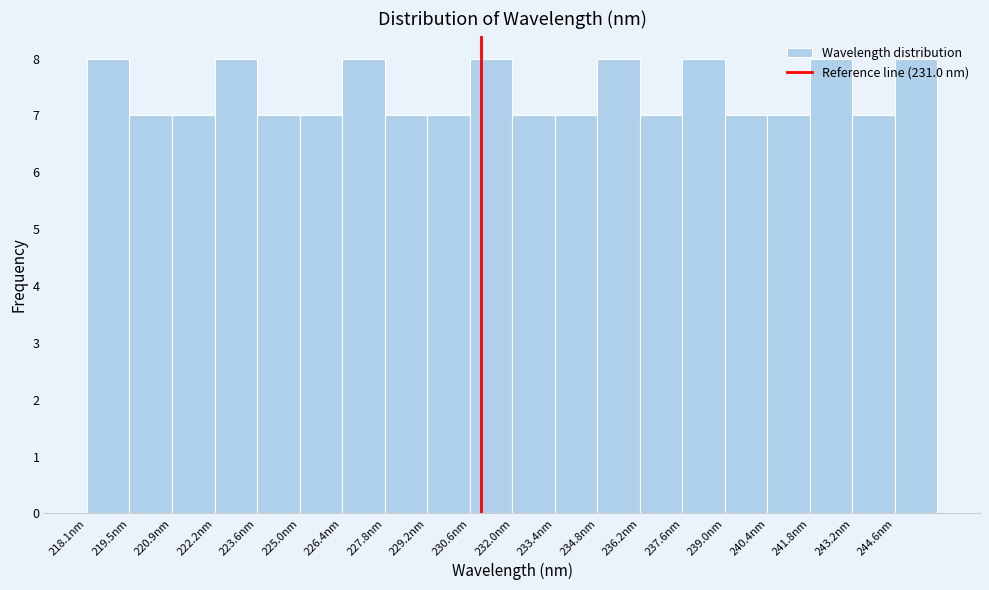

Reading left to right, transcribe this chart: for each bar, give the range it covers on the x-axis and its height. Neither the bar edges nor the heights are printed on the chart, so give them approximately, as read against the axes.

218.0 to 219.4: 8
219.4 to 220.8: 7
220.8 to 222.2: 7
222.2 to 223.6: 8
223.6 to 225.0: 7
225.0 to 226.4: 7
226.4 to 227.8: 8
227.8 to 229.2: 7
229.2 to 230.6: 7
230.6 to 232.0: 8
232.0 to 233.4: 7
233.4 to 234.8: 7
234.8 to 236.2: 8
236.2 to 237.6: 7
237.6 to 239.0: 8
239.0 to 240.4: 7
240.4 to 241.8: 7
241.8 to 243.2: 8
243.2 to 244.6: 7
244.6 to 246.0: 8